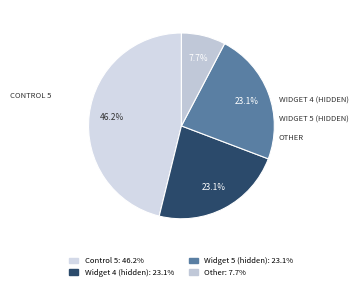

Which category has the biggest portion of the pie?

Control 5